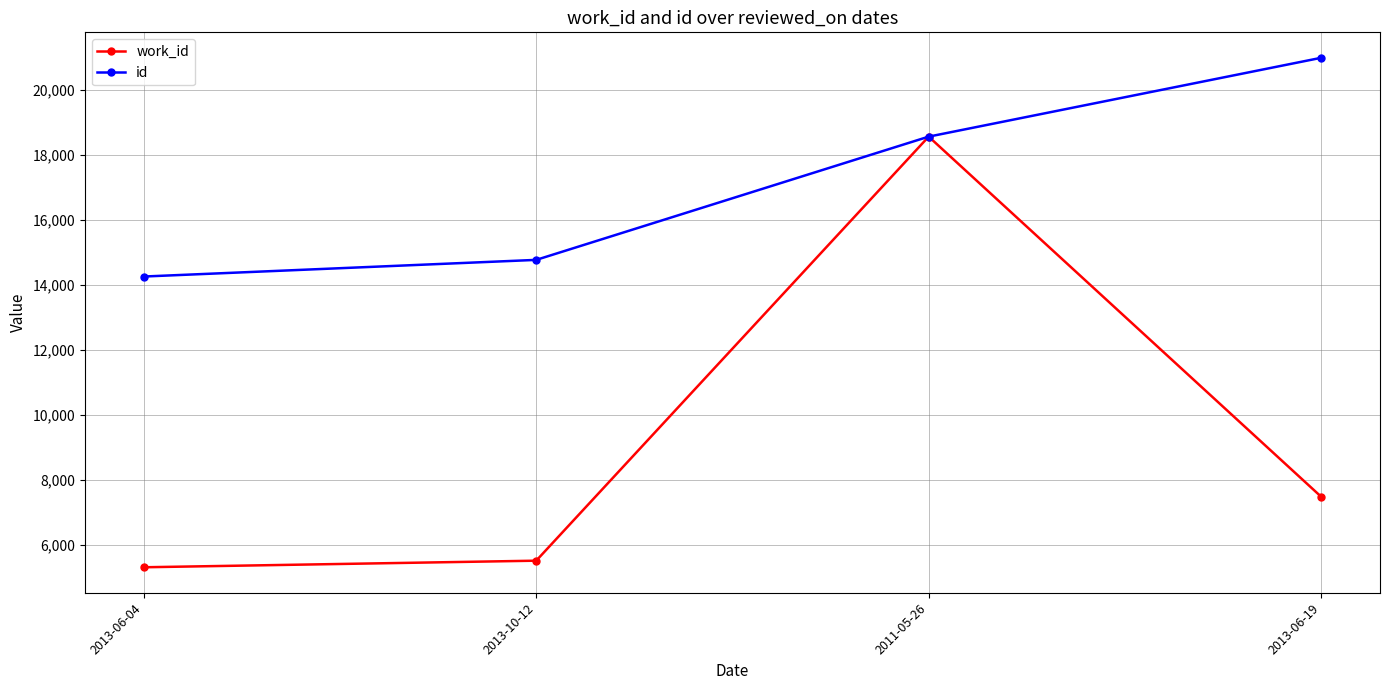

Which series has the largest total across all categories?

id